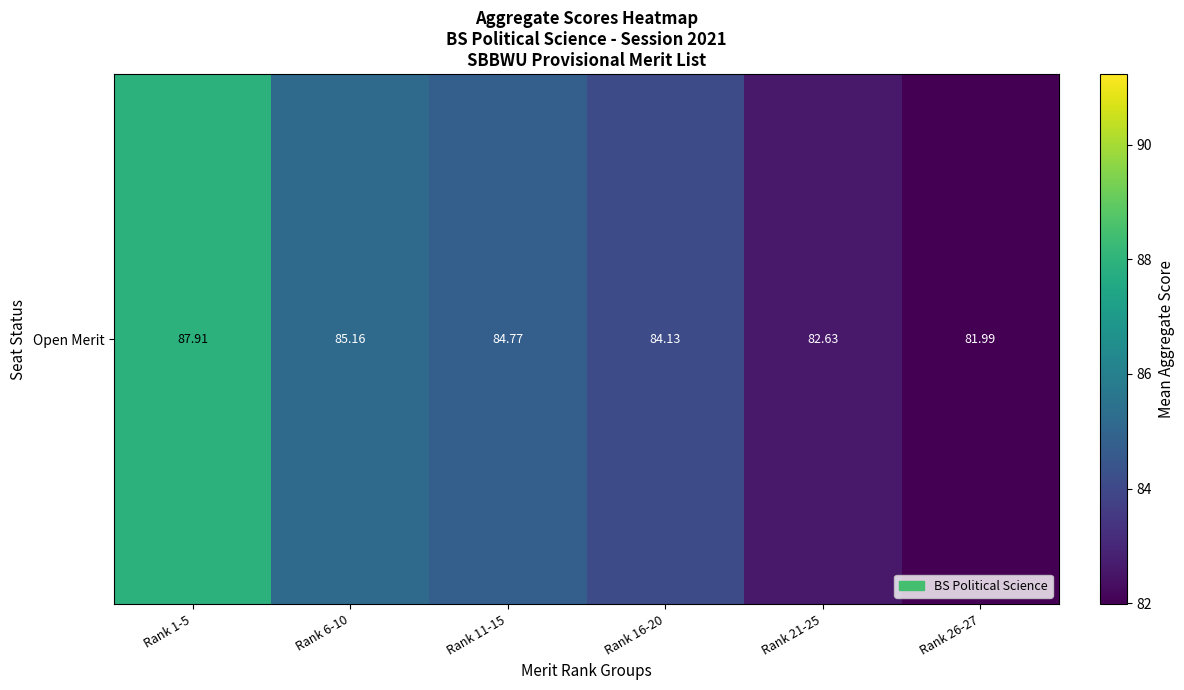

The value at Rank 16-20 is 84.1. True or false?

True